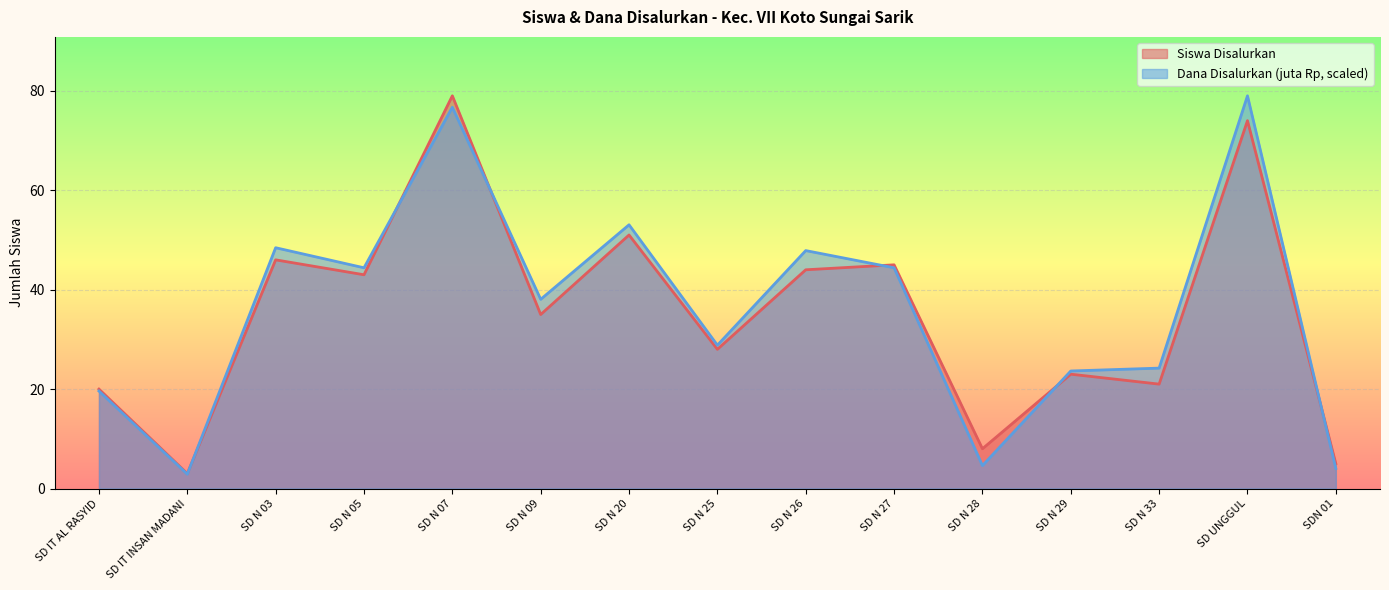

Which category has the lowest value in the Dana Disalurkan (juta) series?

SD IT INSAN MADANI